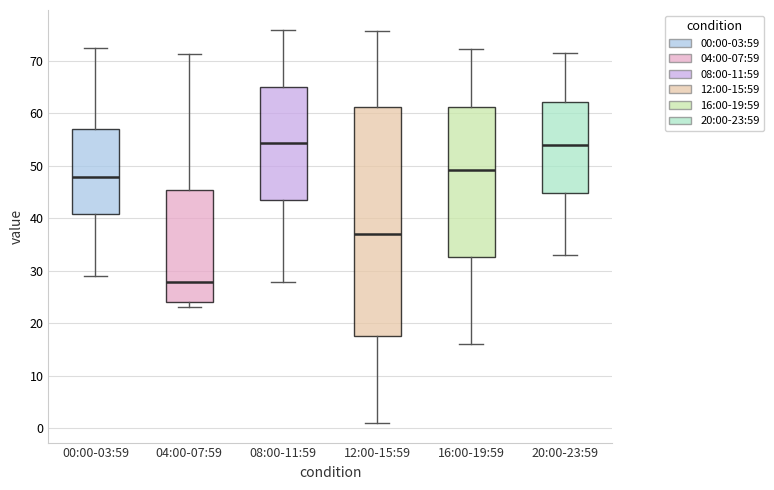

Reading left to right, transcribe this box plot: for each box, give where its median line is, the range the box spans, and where its two whiskers end, as read against the y-axis. The values are not printed on the chart, so give them approximately, as read against the axis.

00:00-03:59: median 48, box 41 to 57, whiskers 29 to 73
04:00-07:59: median 28, box 24 to 45, whiskers 23 to 71
08:00-11:59: median 54, box 44 to 65, whiskers 28 to 76
12:00-15:59: median 37, box 18 to 61, whiskers 1 to 76
16:00-19:59: median 49, box 33 to 61, whiskers 16 to 72
20:00-23:59: median 54, box 45 to 62, whiskers 33 to 71